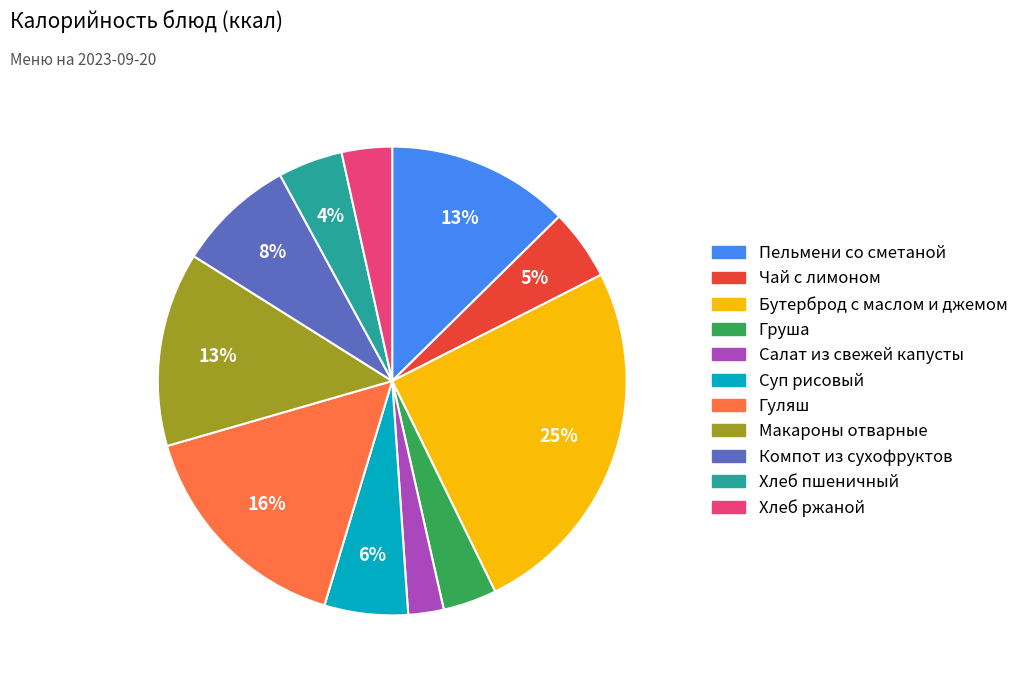

Which category has the smallest portion of the pie?

Салат из свежей капусты